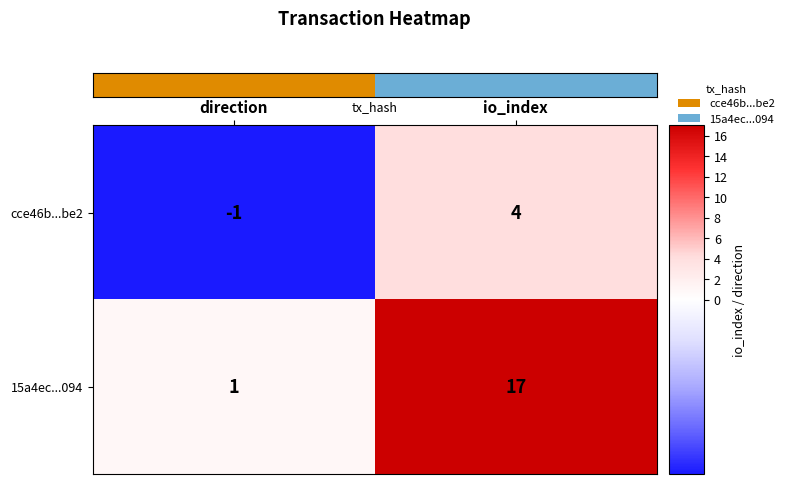

Which category has the highest value in the 15a4ec...094 series?

io_index